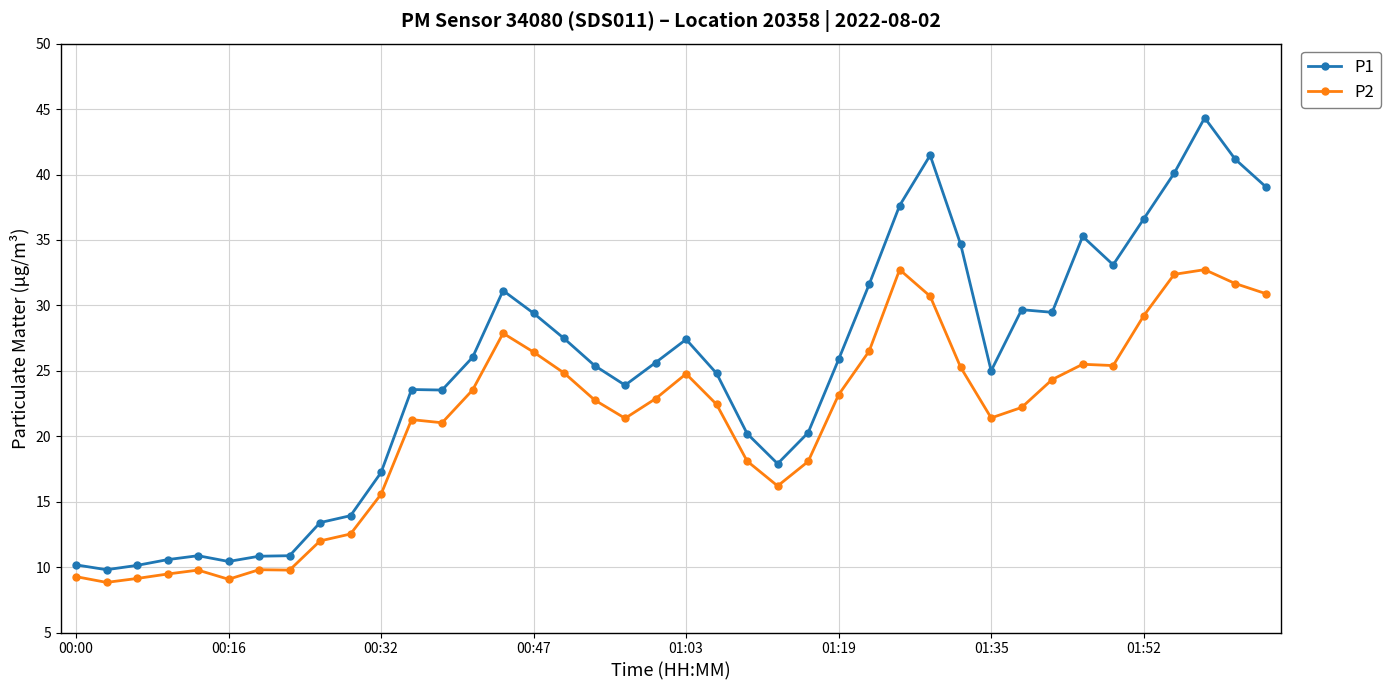

Which series has the largest range (max minus min)?

P1